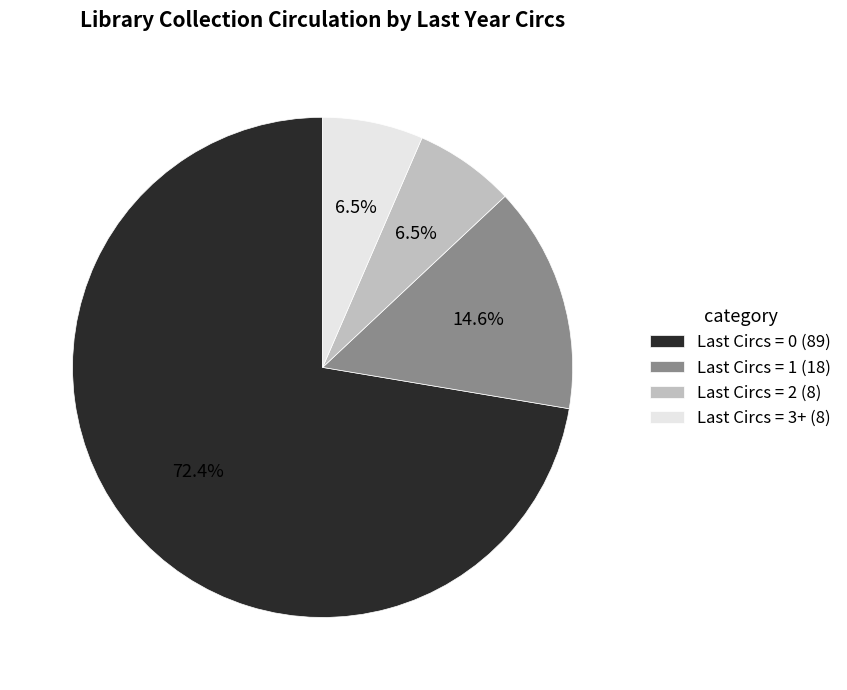

What is the majority slice?

Last Circs = 0